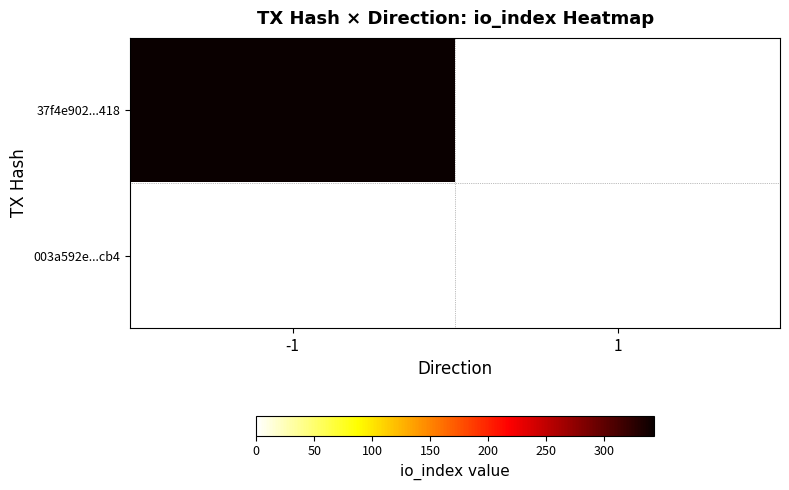

What is the maximum value shown in the chart?

343.0